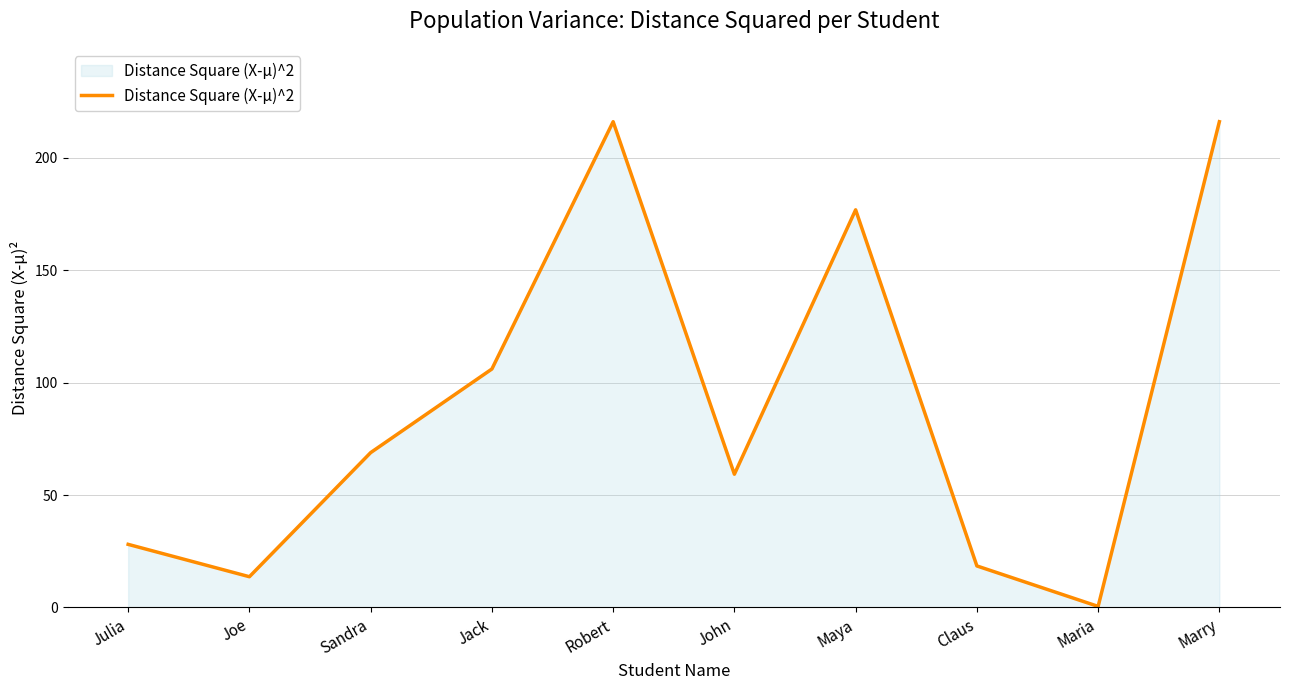

What is the change in value from Joe to Robert?

+202.4